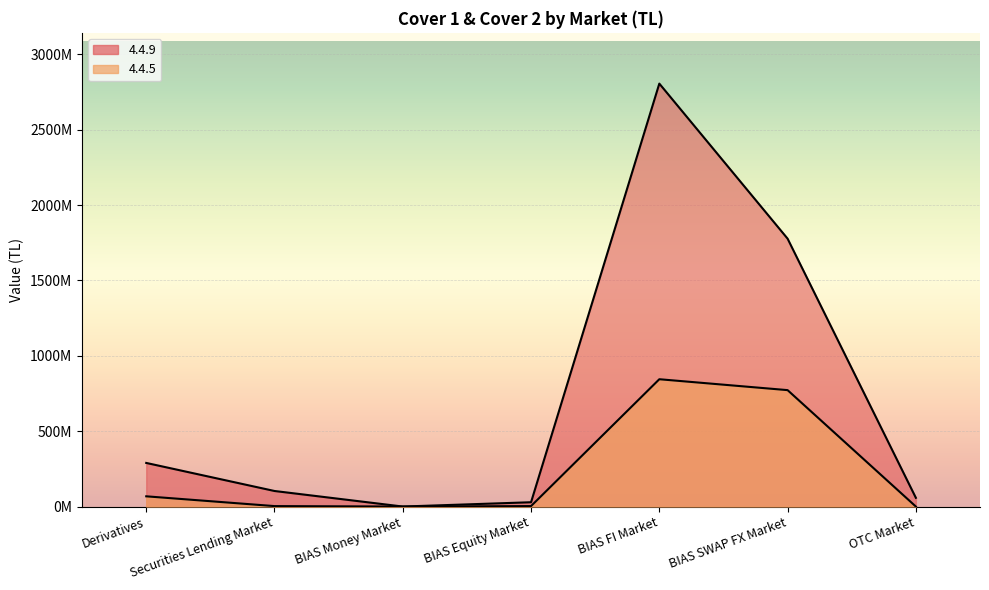

What is the approximate value of 4.4.9 at BIAS SWAP FX Market?

1777328279.4